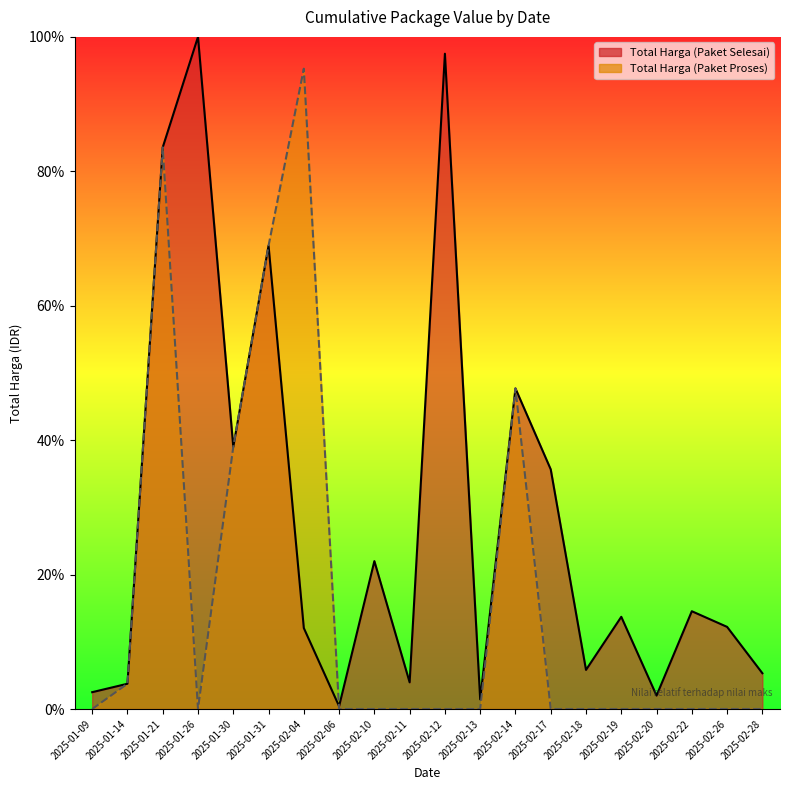

What is the difference between the Total Harga (Paket Selesai) values at 2025-01-31 and 2025-02-04?

56.9